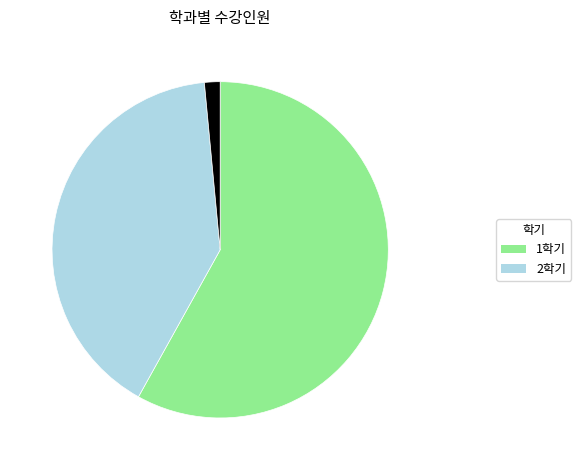

Does any single category account for the majority?

Yes